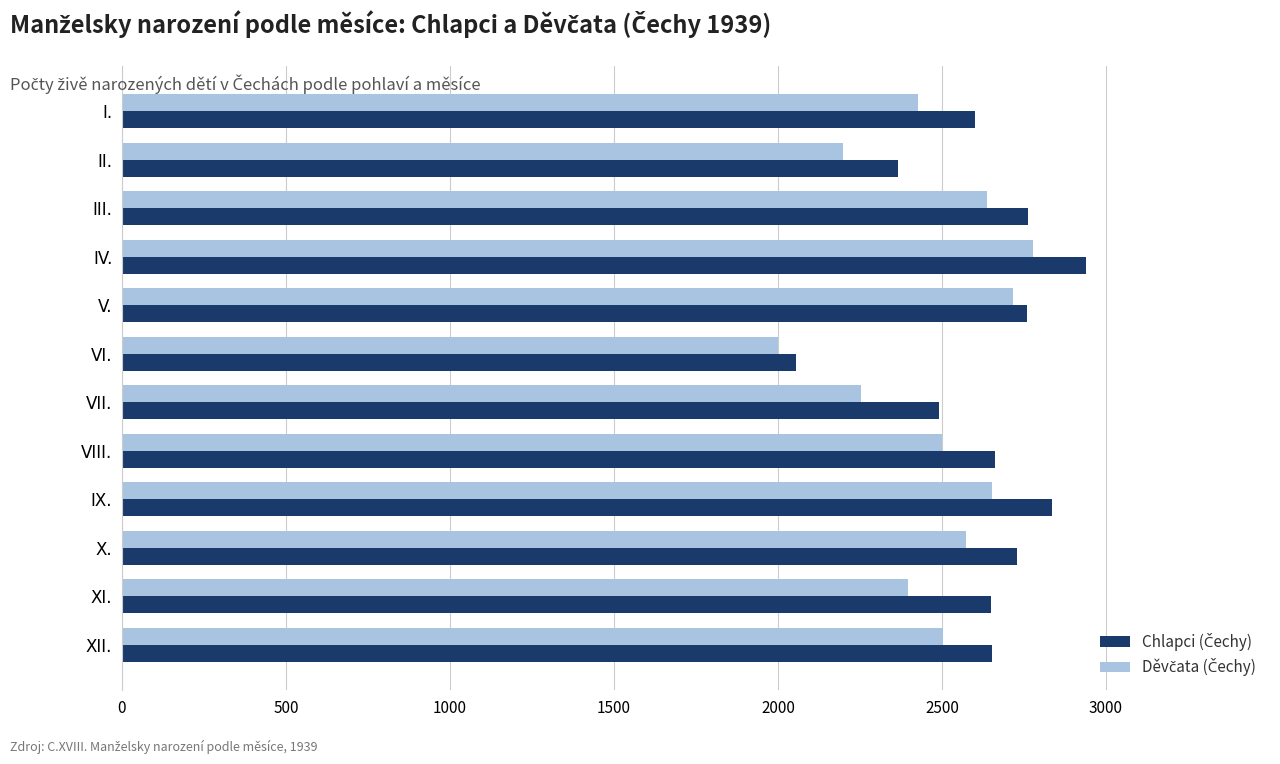

At which category is the sum across all series the highest?

IV.